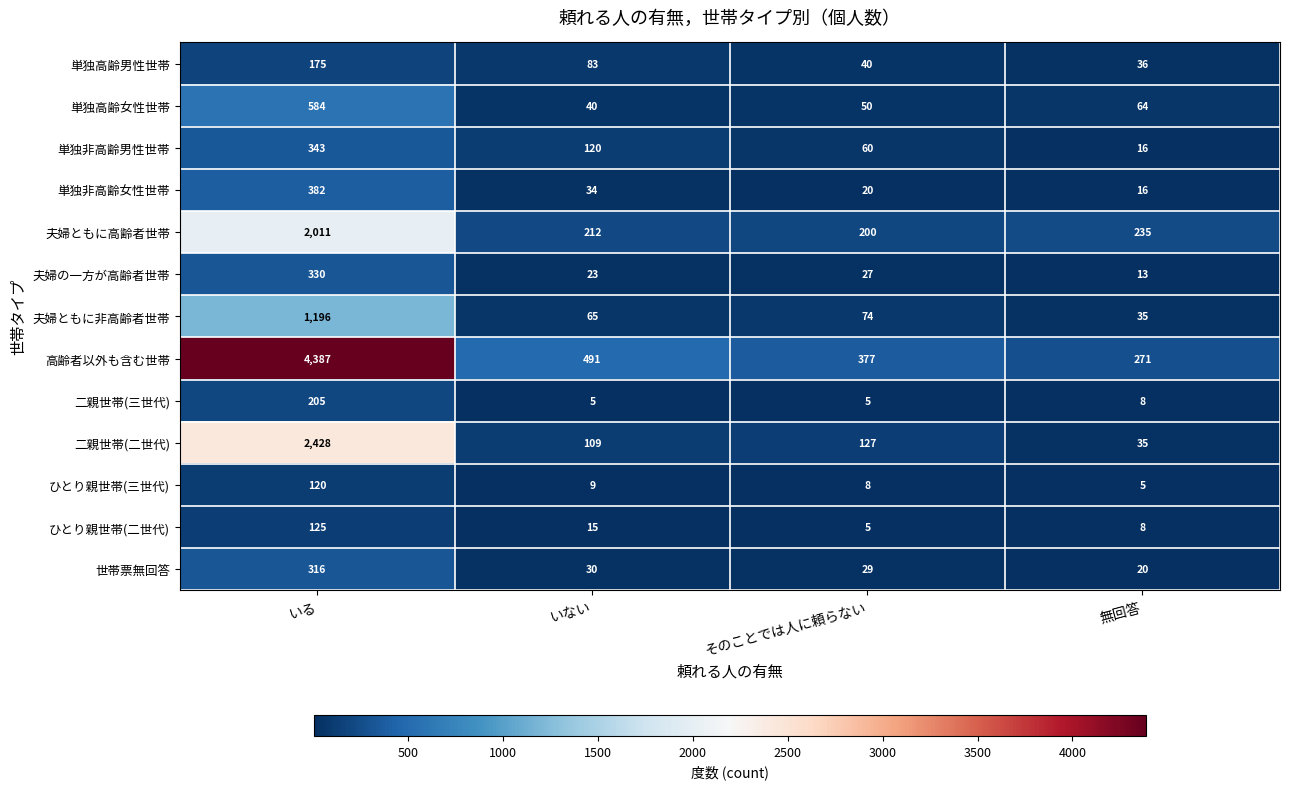

How many data points does each series have?

4